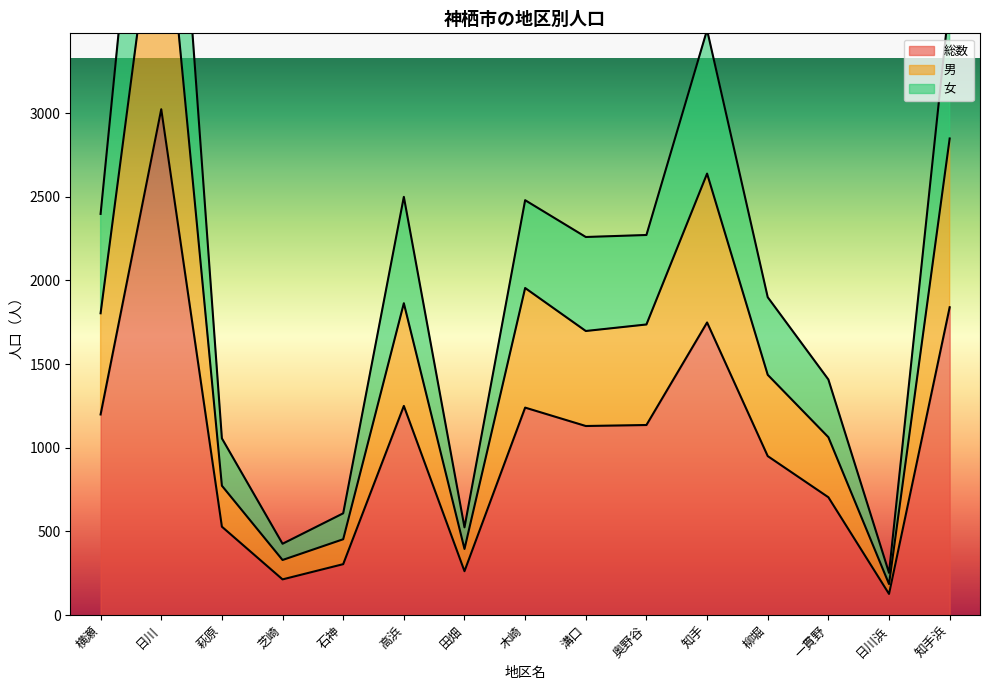

What is the maximum value for 総数?

3024